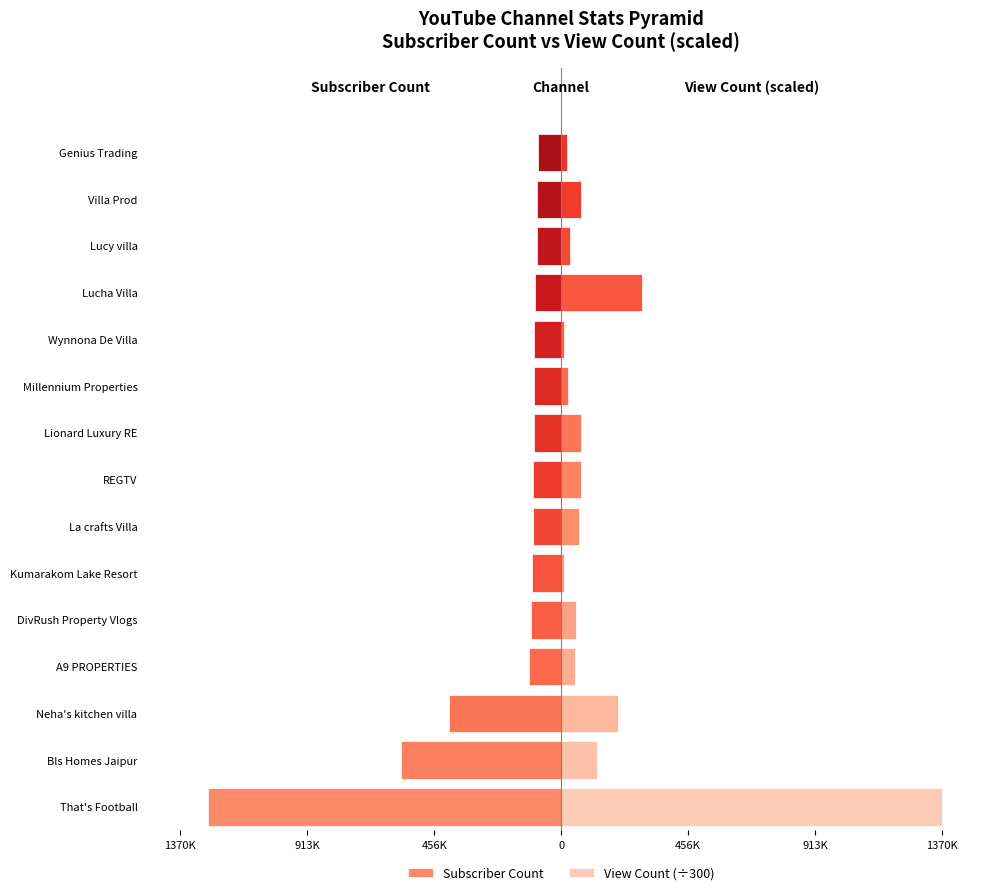

What is the greatest value displayed?

1370307.1